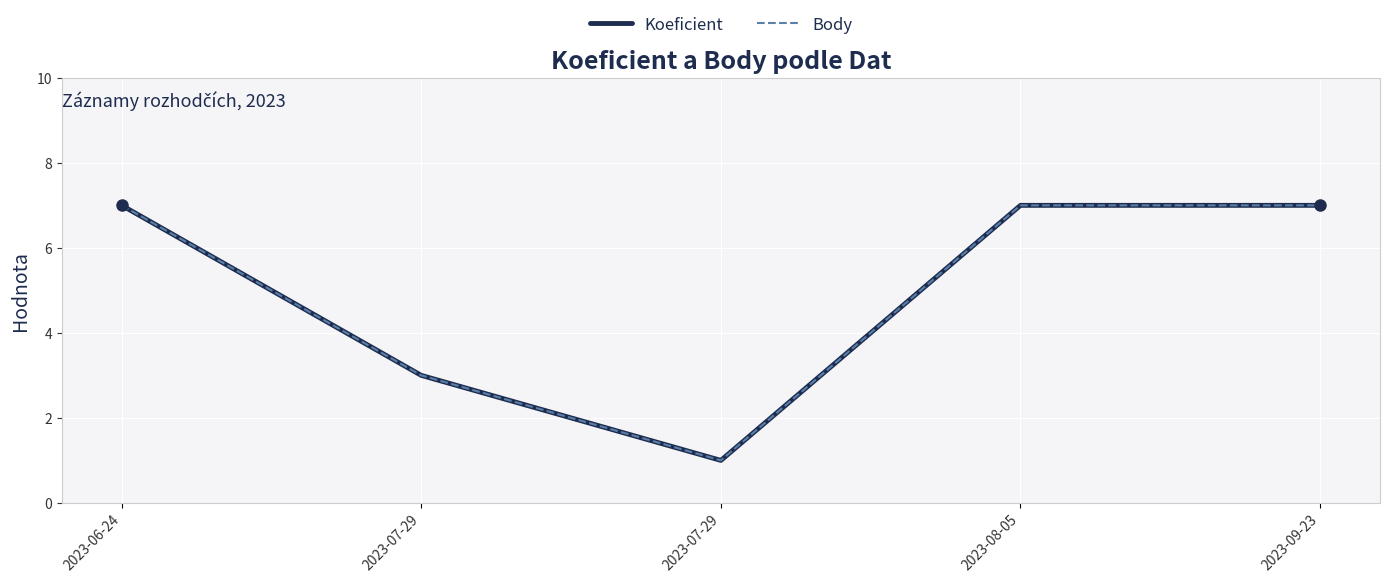

True or false: Koeficient has more than 1 points higher than both neighbors.

False